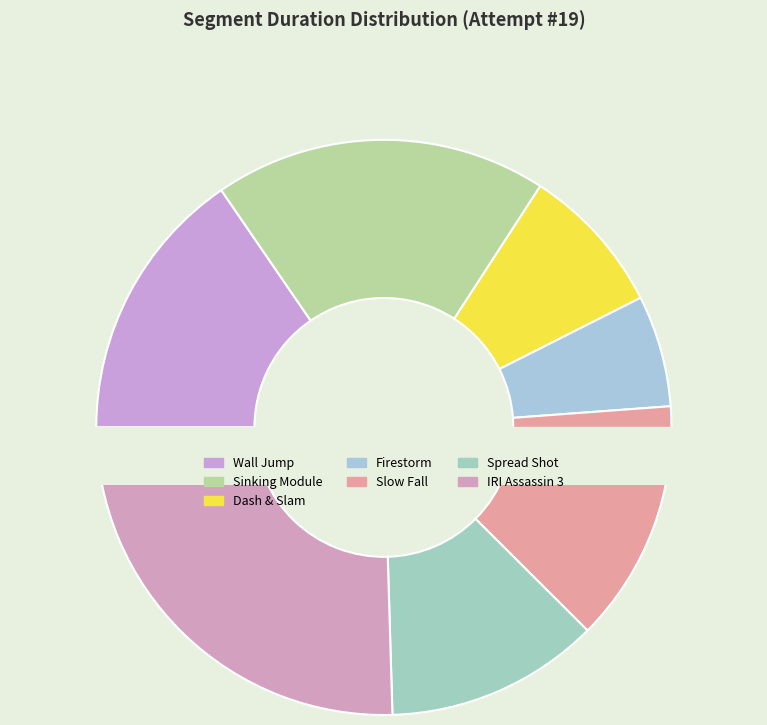

True or false: Wall Jump accounts for 15% of the total.

True